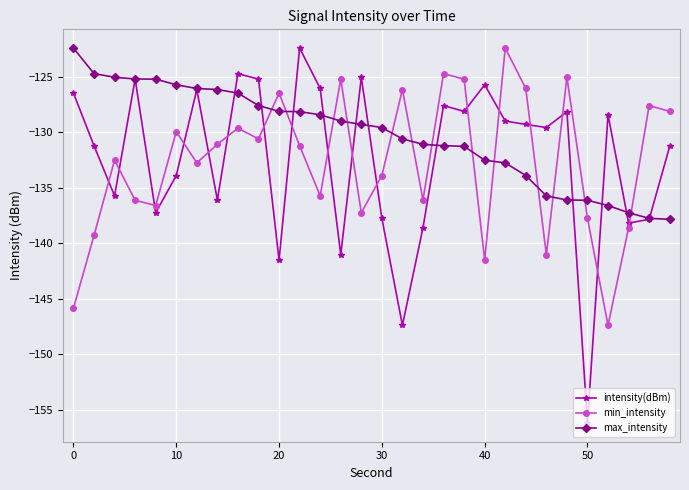

What is the value of the intensity(dBm) point at the 1st from the left?

-126.5